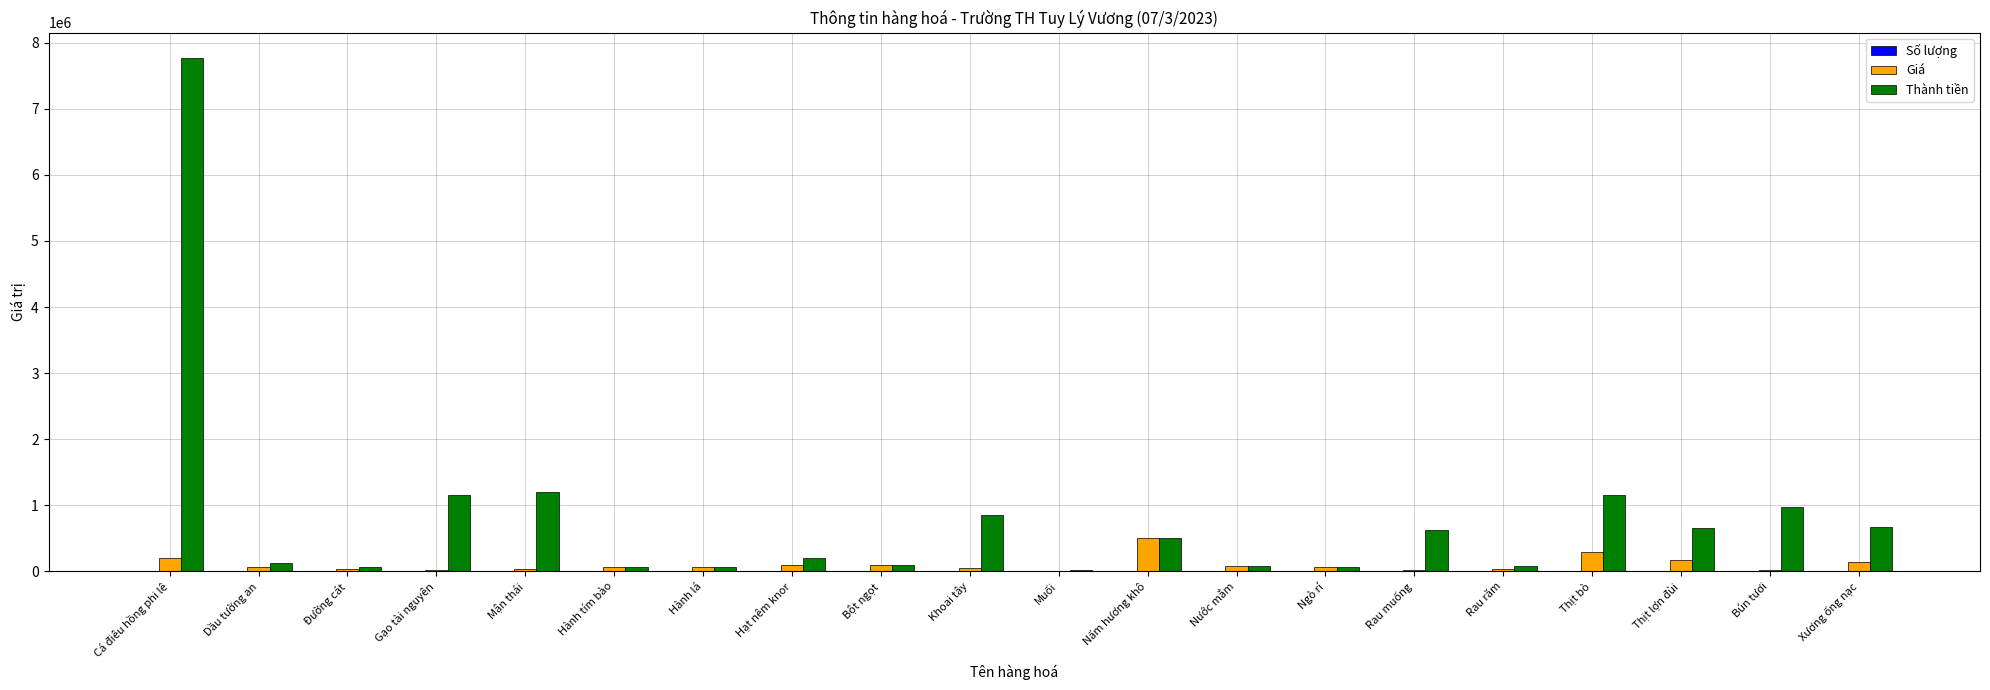

The Thành tiền series shows 500000 at Nấm hương khô. True or false?

True